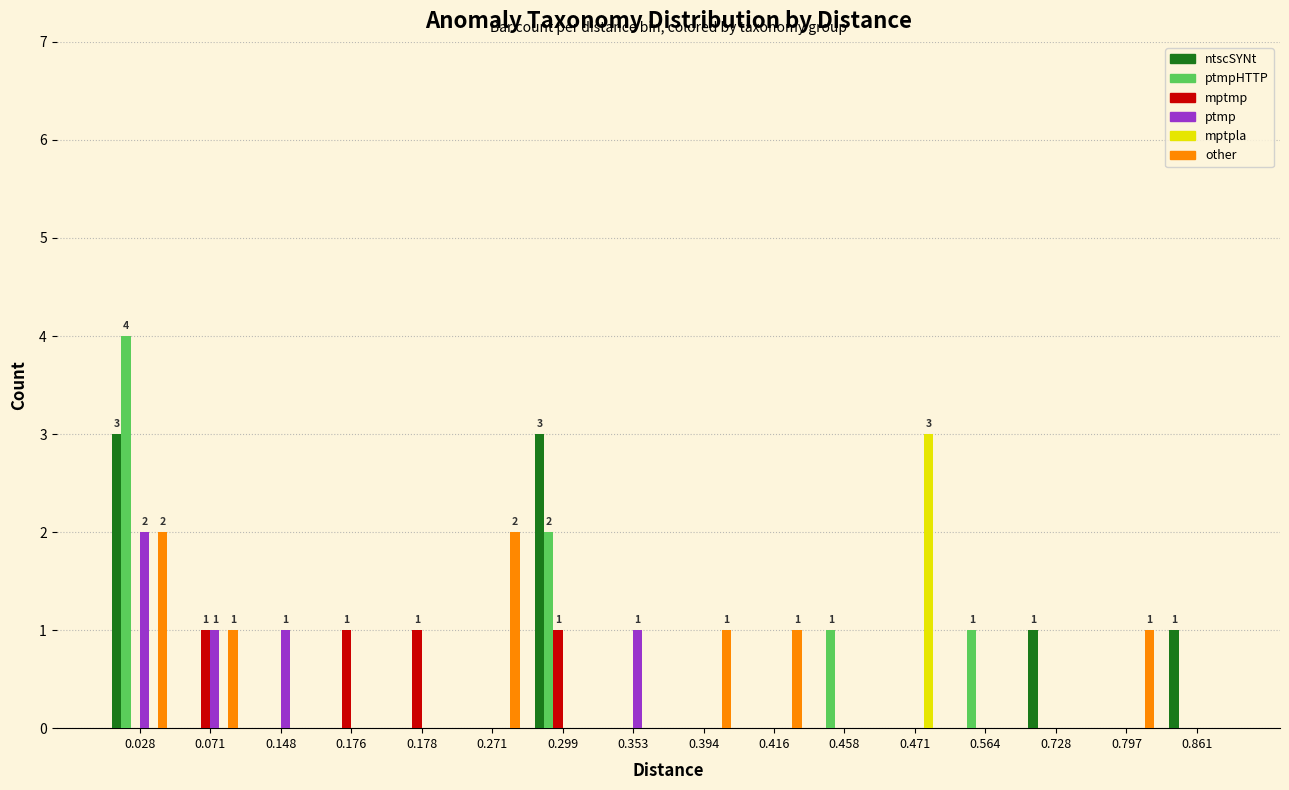

What is the maximum value shown in the chart?

4